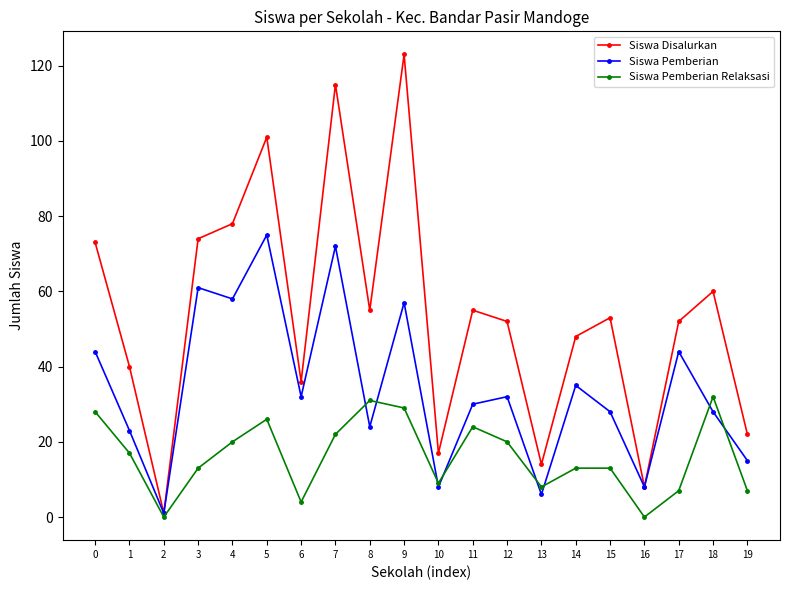

The Siswa Pemberian series shows 8 at 16. True or false?

True